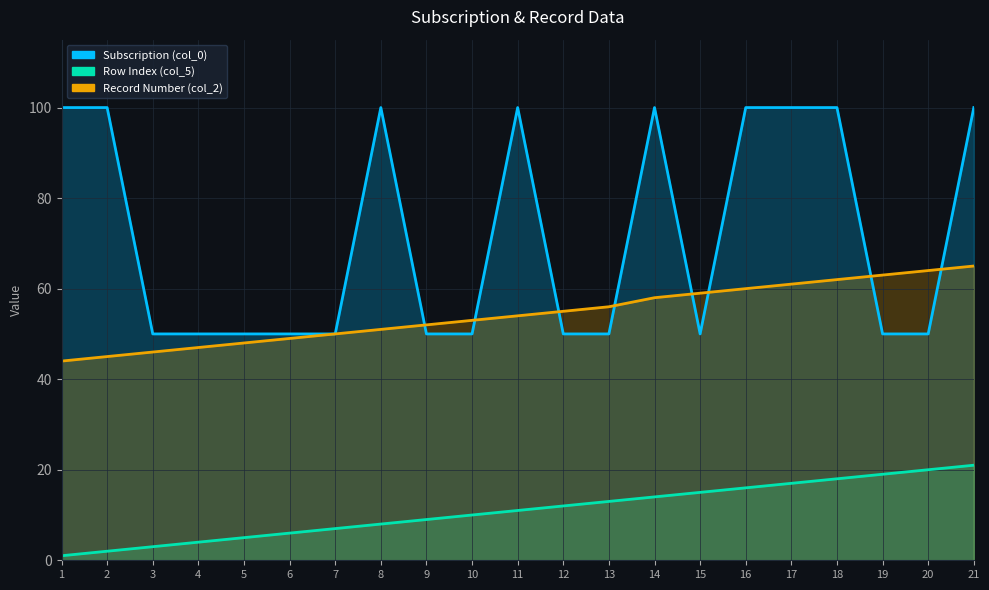

What is the minimum value for Record Number (col_2)?

44